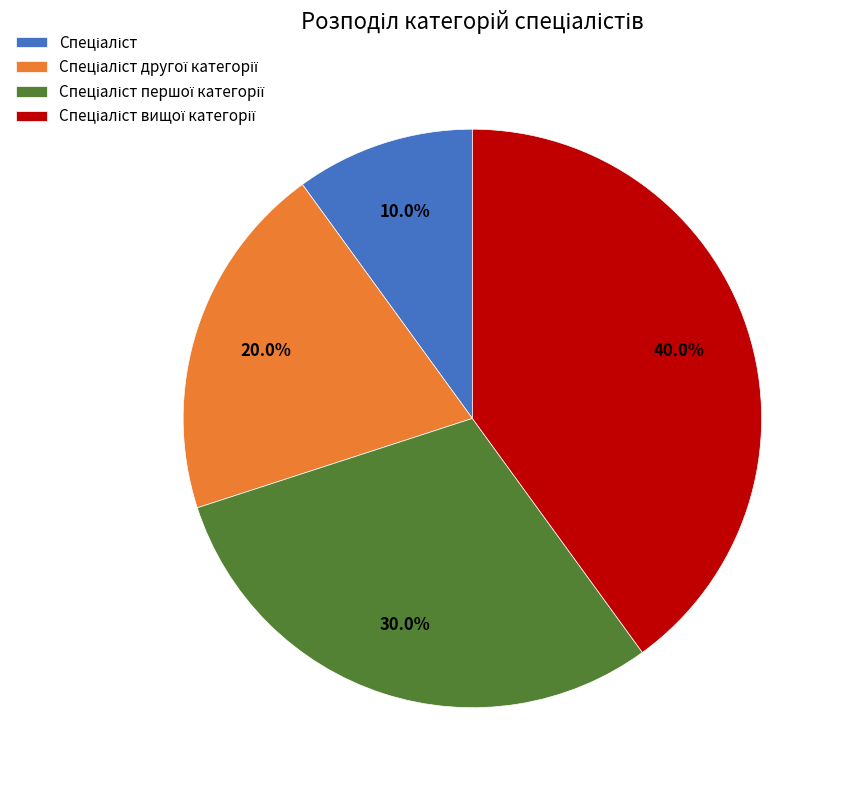

How many segments does this pie chart have?

4